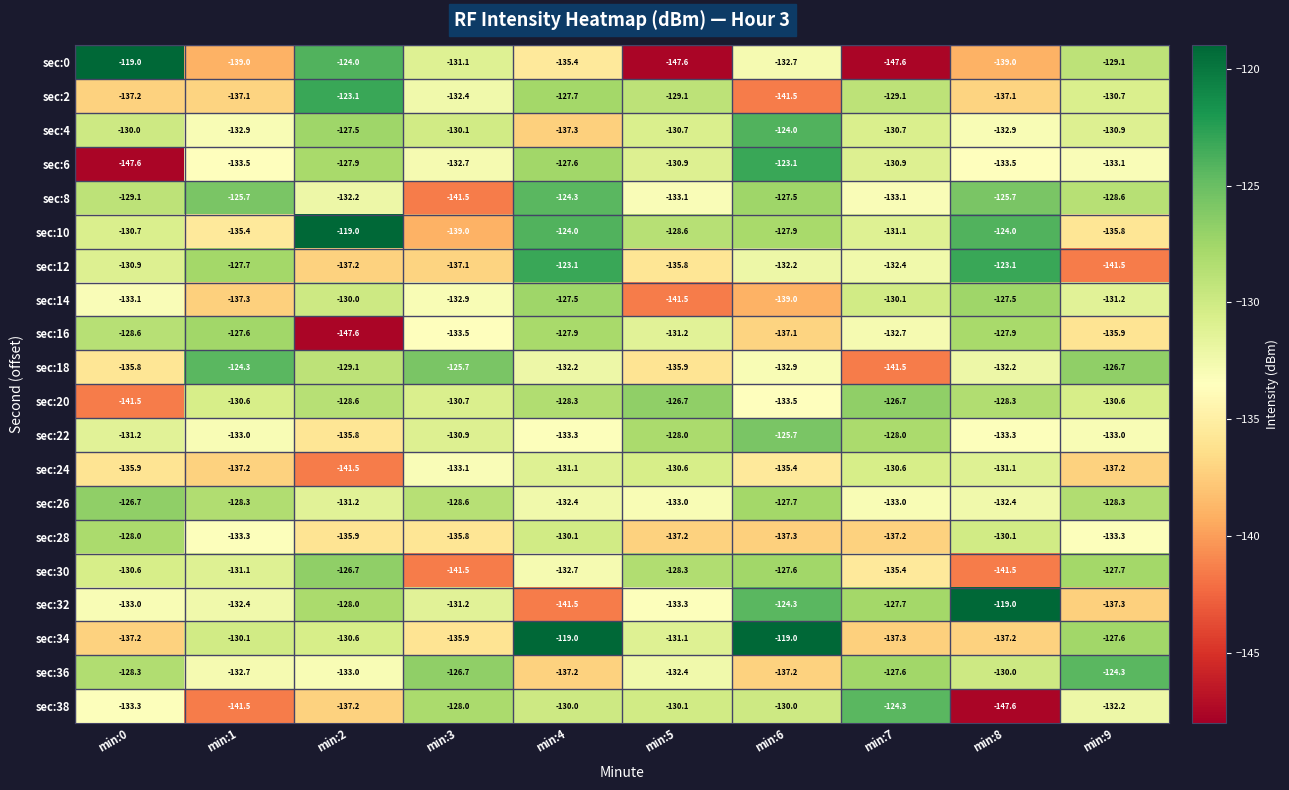

At which category is the sum across all series the highest?

min:4